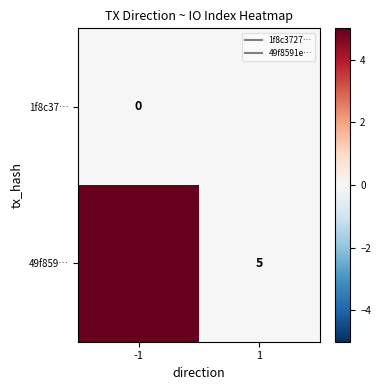

At which category is the sum across all series the highest?

-1